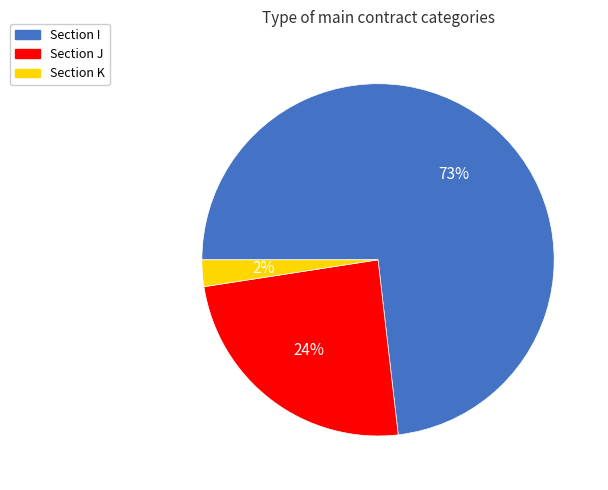

Is there a majority slice in this chart?

Yes